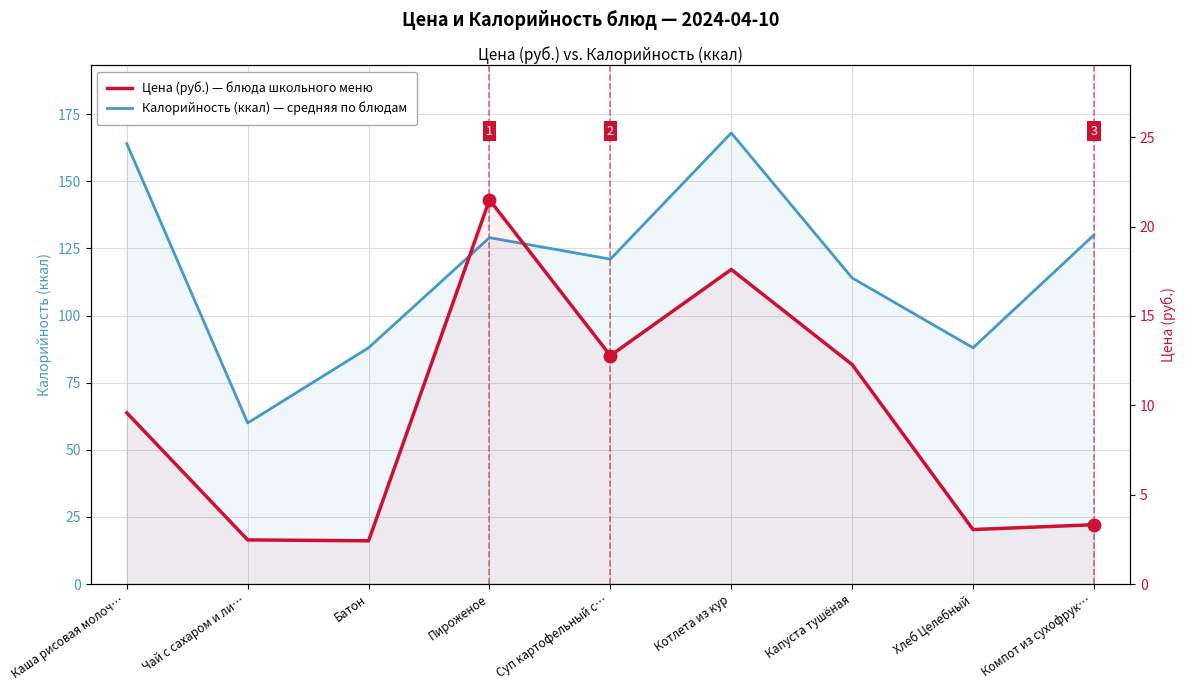

What is the spread (max minus min) of values at Батон?

85.6